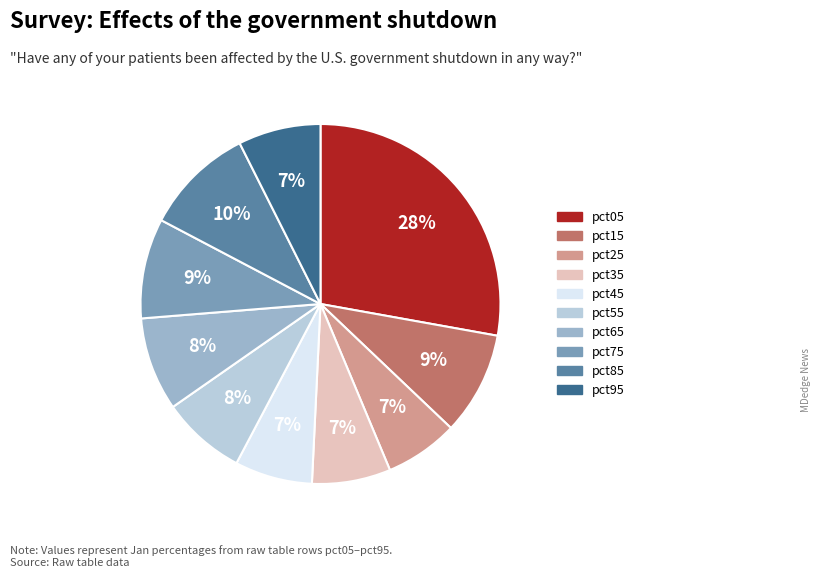

Approximately how many times larger is the value at pct35 compared to pct85?

0.7